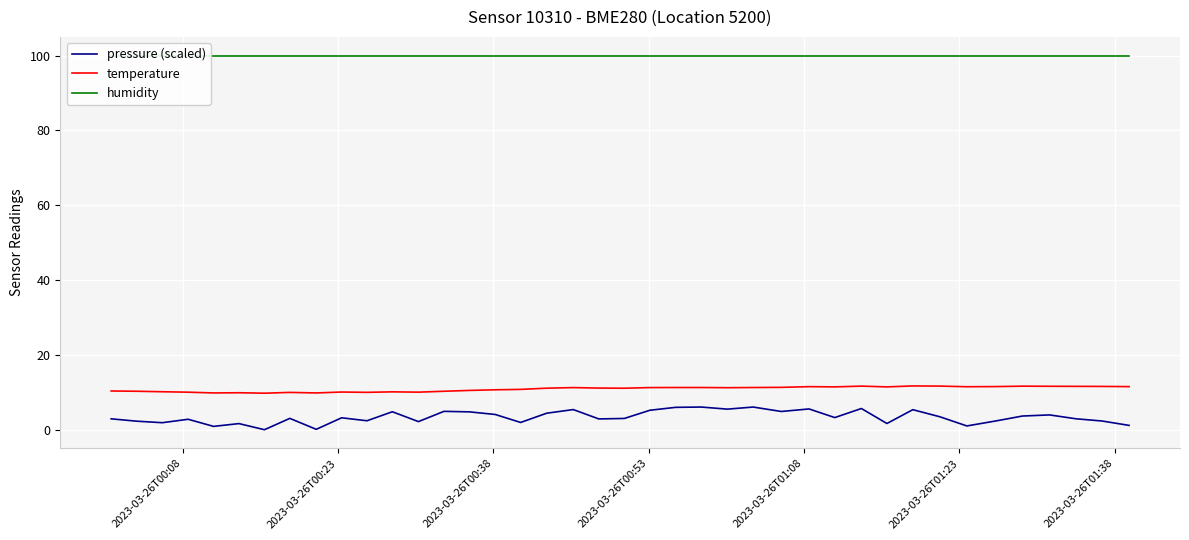

True or false: pressure (scaled) and humidity intersect in this chart.

False